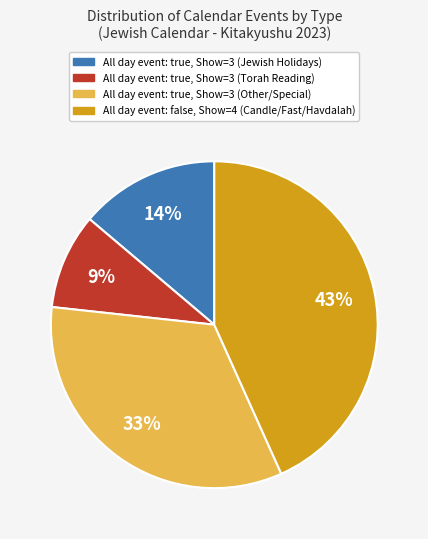

To the nearest percent, what is the difference between the largest and smallest slice percentages?

34%